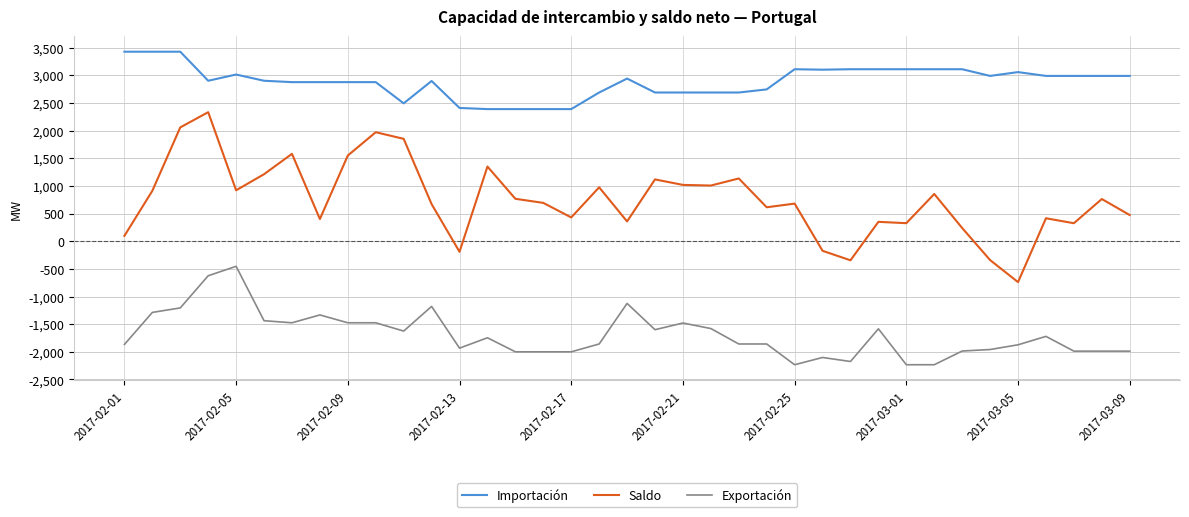

Which series has the largest total across all categories?

Importación